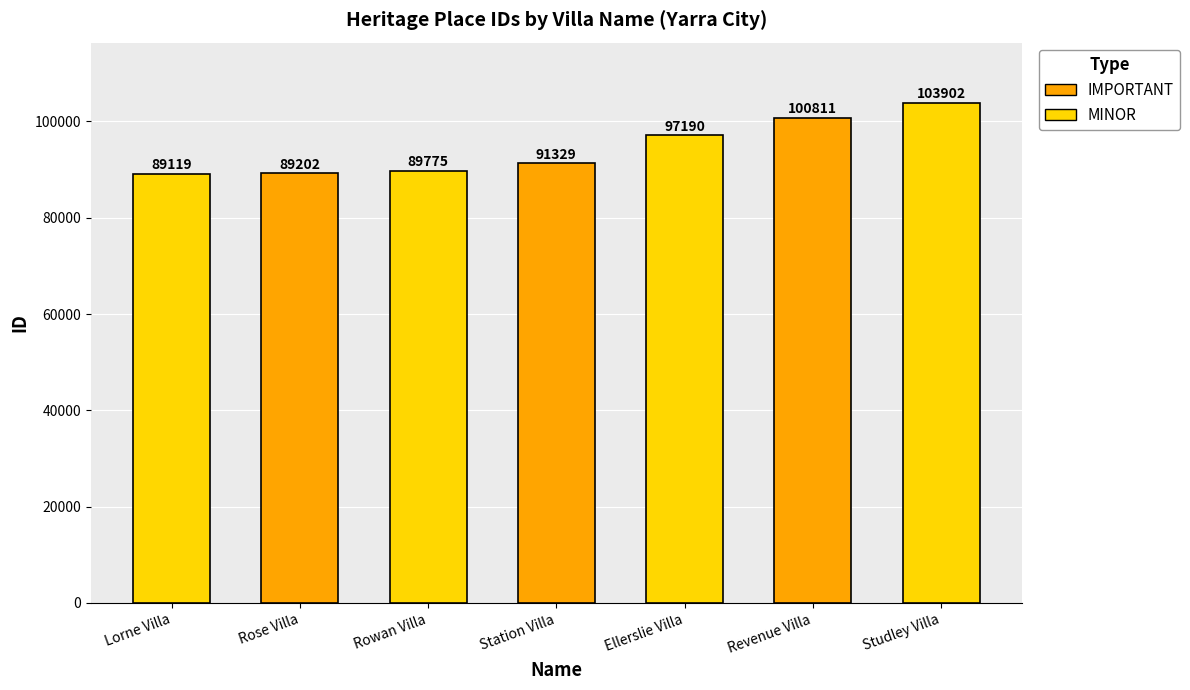

How many bars are there in total?

7